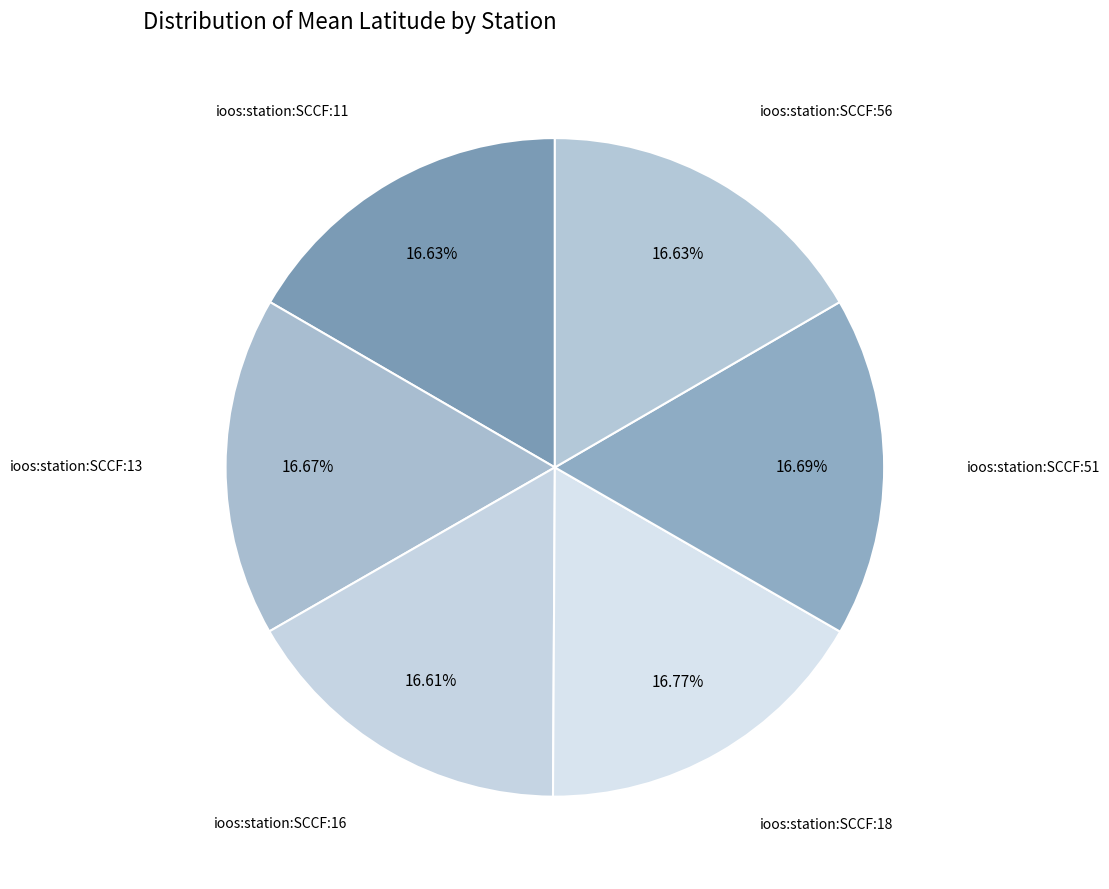

To the nearest percent, what is the average slice percentage?

17%